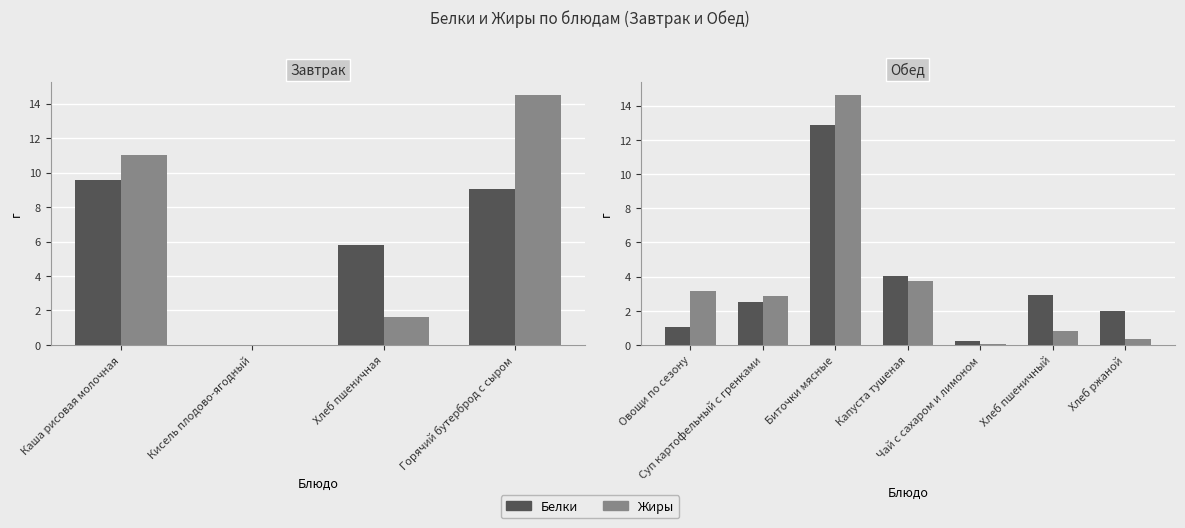

What position from the left is Овощи по сезону?

1